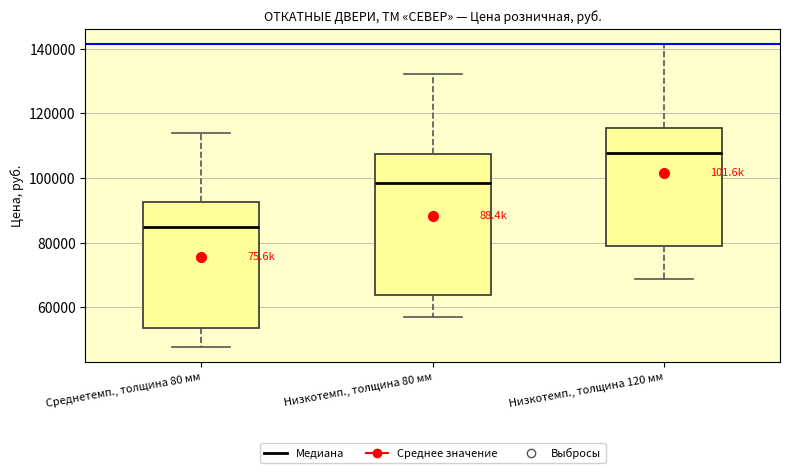

Where does the upper whisker of the box for Низкотемп., толщина 80 мм end on the y-axis? The values are not printed on the chart, so give them approximately, as read against the axis.

132000